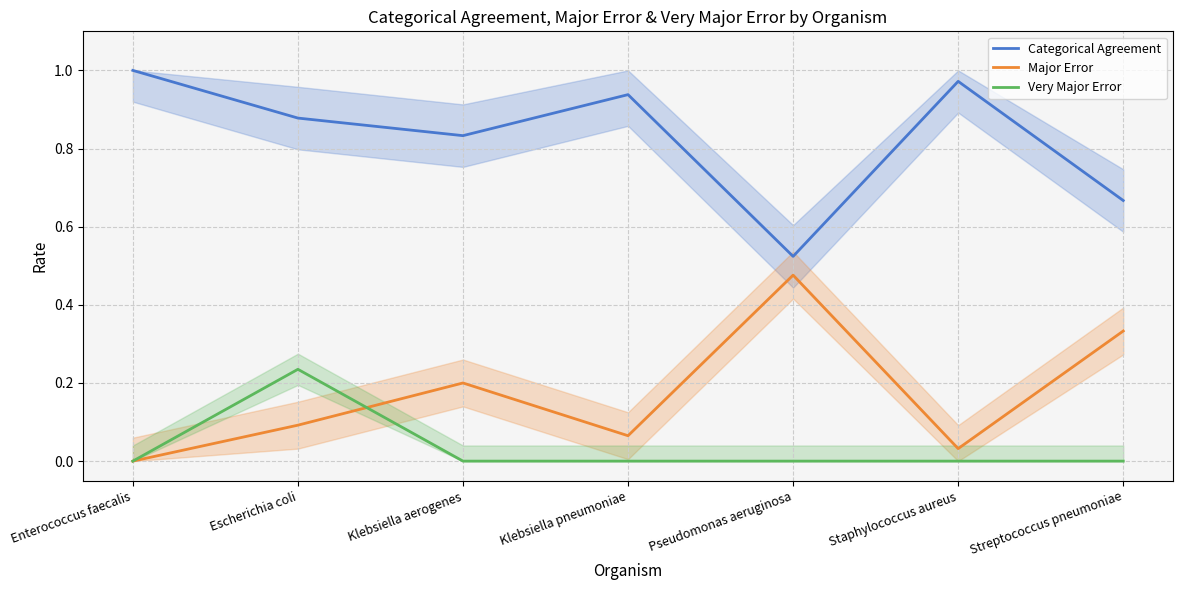

How many lines are shown in the chart?

3